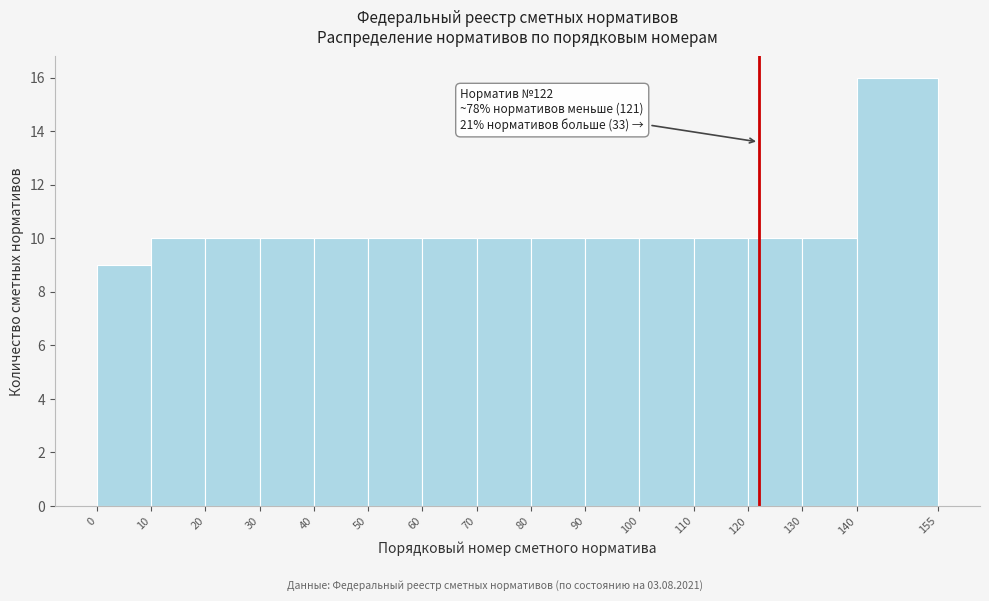

Which range on the x-axis has the tallest bar?

140 to 155